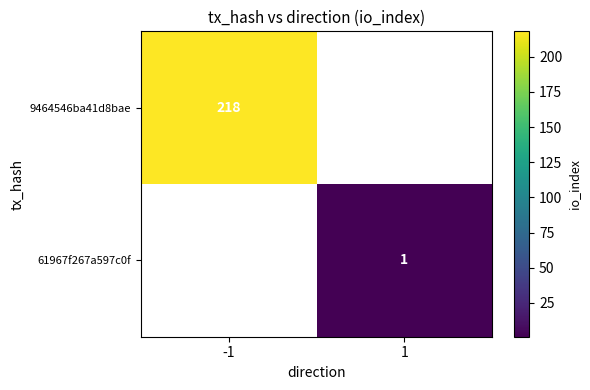

Count the number of data series in this chart.

2